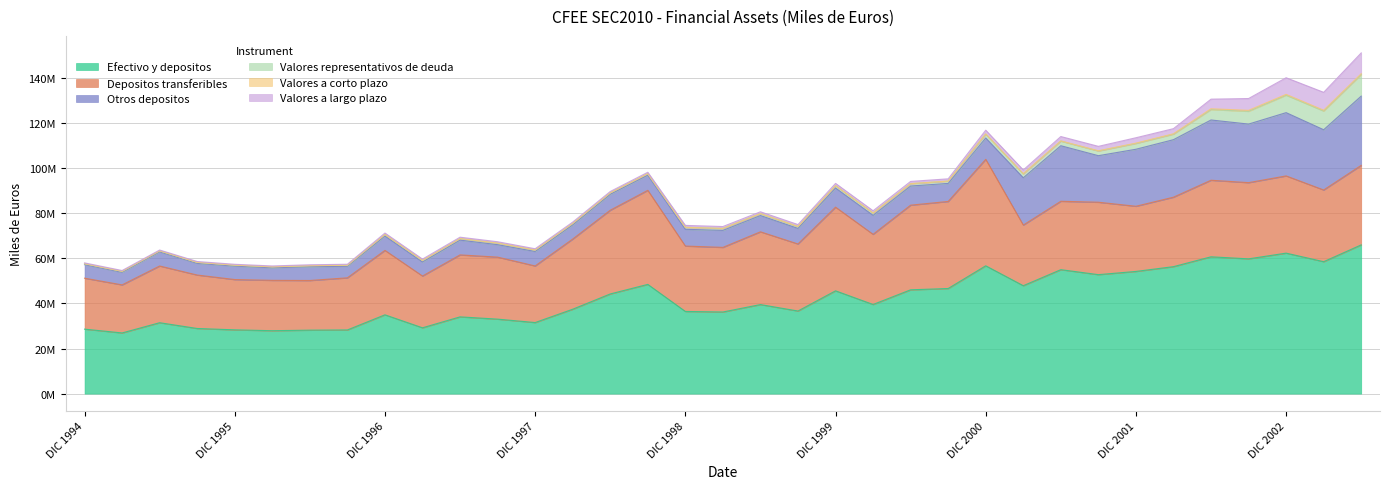

List the labels in order of Valores representativos de deuda value, largest first.

JUN 2003, MAR 2003, DIC 2002, SEP 2002, JUN 2002, DIC 2001, MAR 2002, SEP 2001, JUN 2001, DIC 2000, MAR 2001, DIC 1999, JUN 2000, MAR 2000, SEP 2000, DIC 1998, MAR 1999, SEP 1999, JUN 1999, DIC 1996, SEP 1997, JUN 1997, SEP 1998, MAR 1997, JUN 1998, MAR 1998, DIC 1997, SEP 1996, JUN 1996, MAR 1996, SEP 1995, JUN 1995, DIC 1995, DIC 1994, MAR 1995